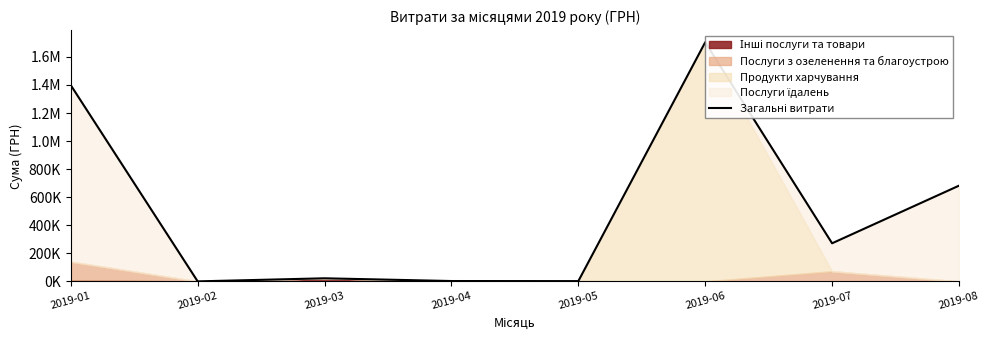

How many lines are shown in the chart?

1